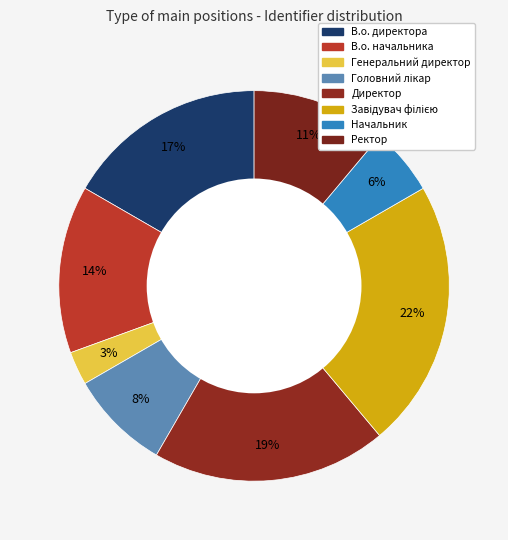

Count the number of slices in the pie.

8